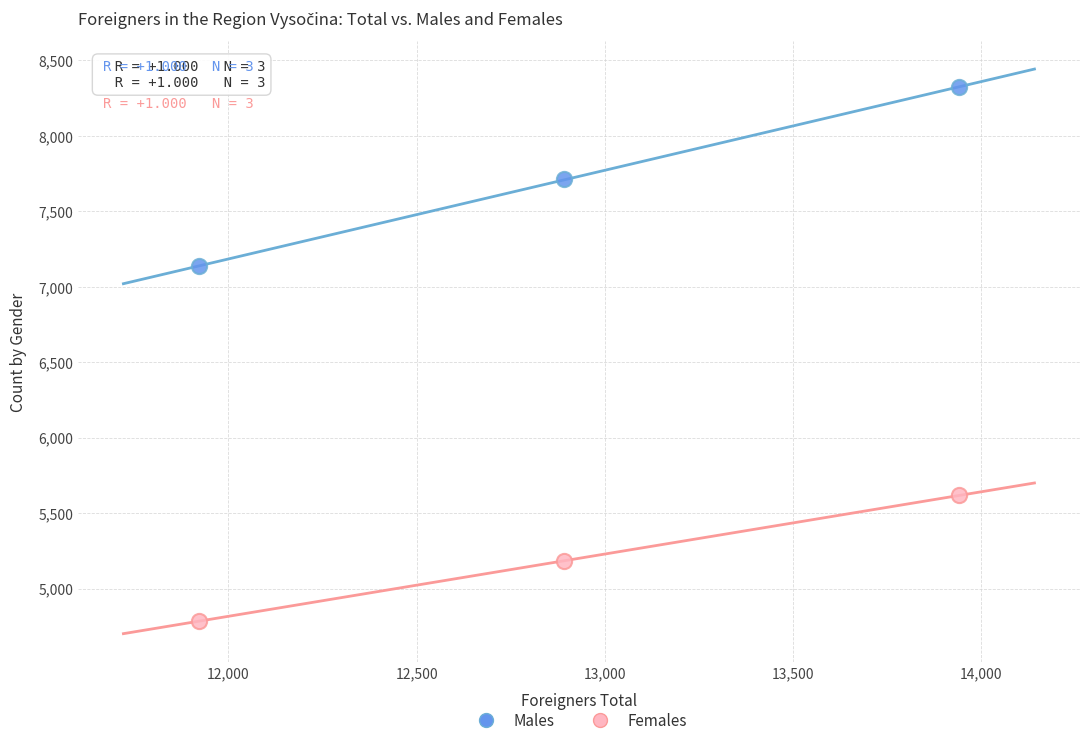

Across all data points, what is the range of Y values (max minus min)?

3536